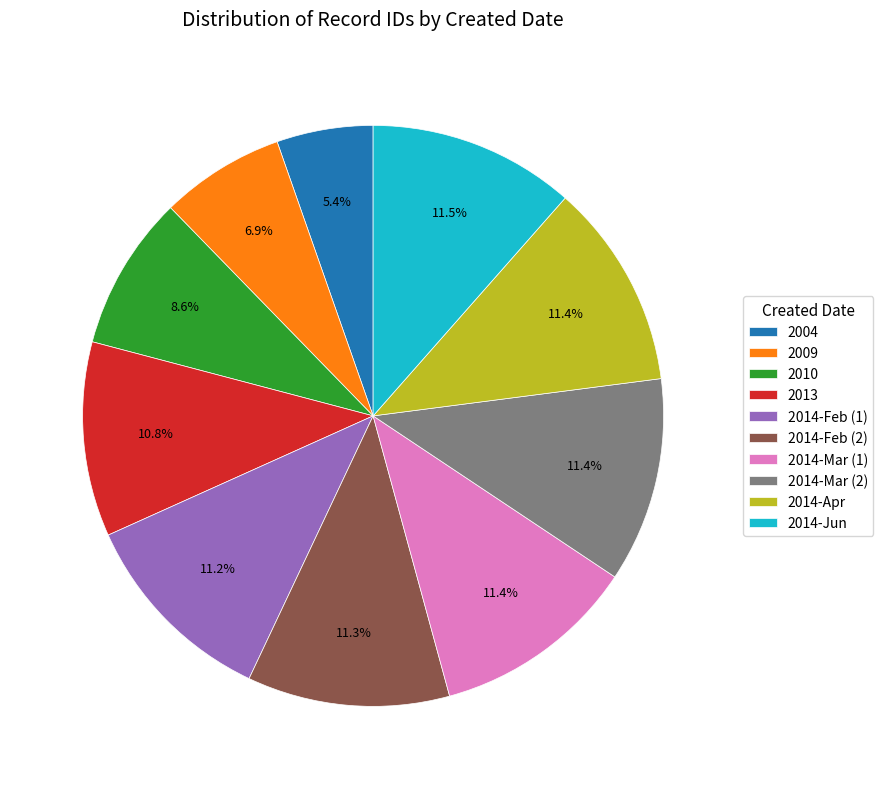

Approximately how many times larger is the value at 2014-Mar (1) compared to 2004?

2.1